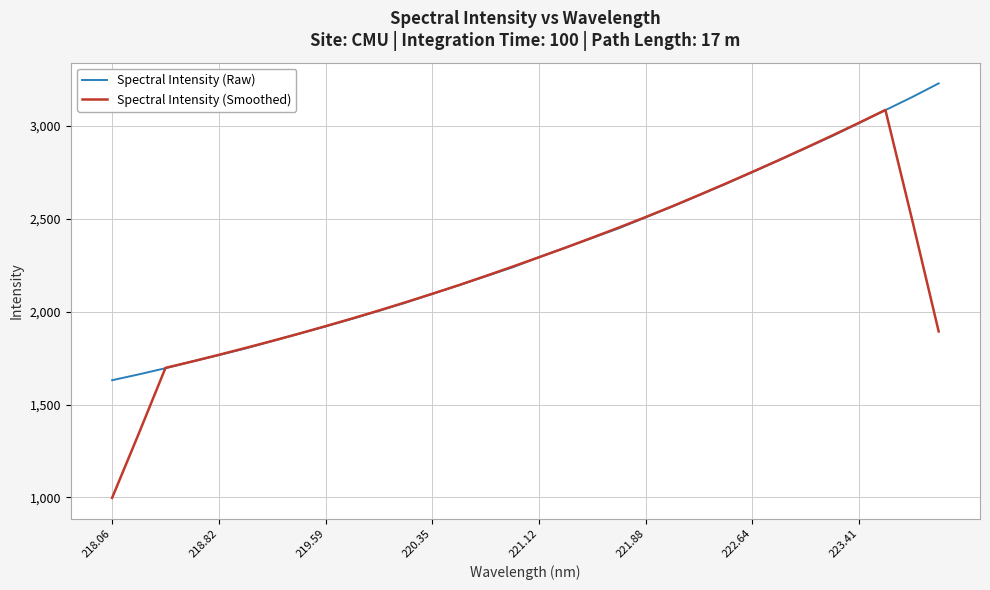

Rank the series by their maximum value, from lowest to highest.

Spectral Intensity (Smoothed), Spectral Intensity (Raw)